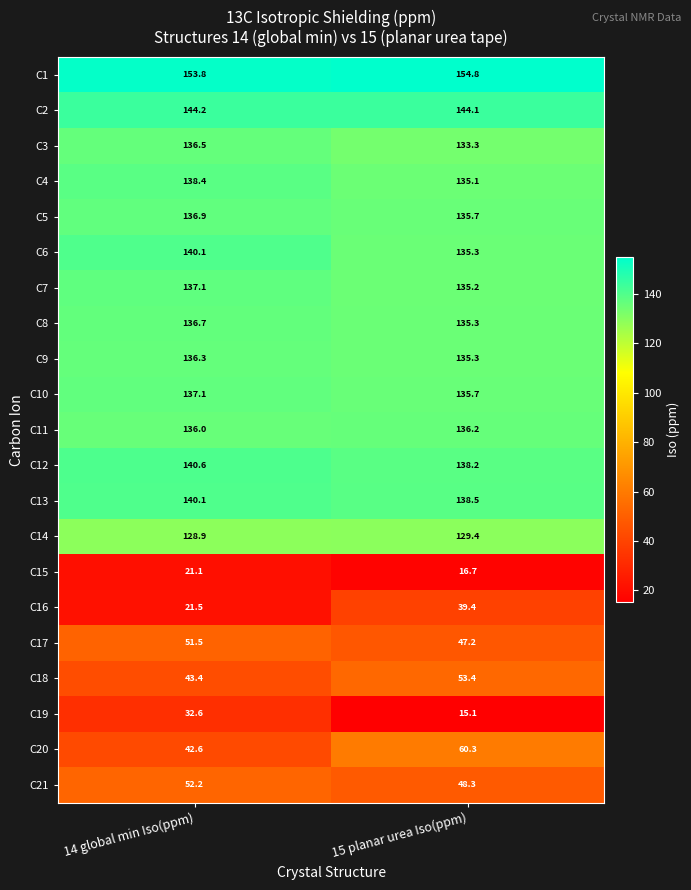

What is the minimum value shown in the chart?

15.1